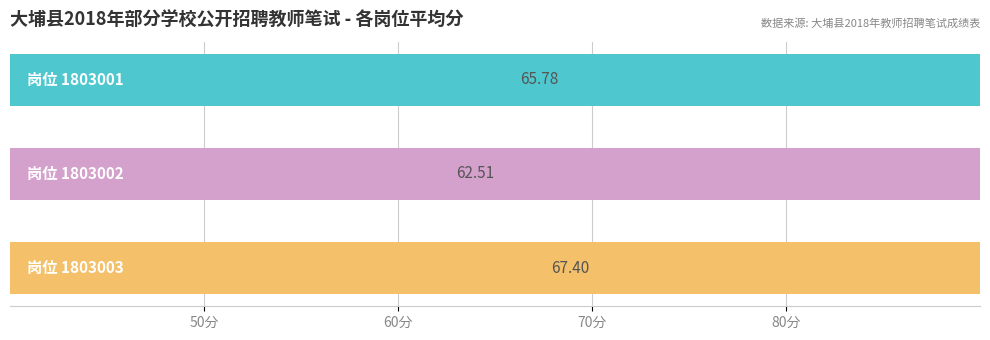

What is the maximum value shown in the chart?

67.4